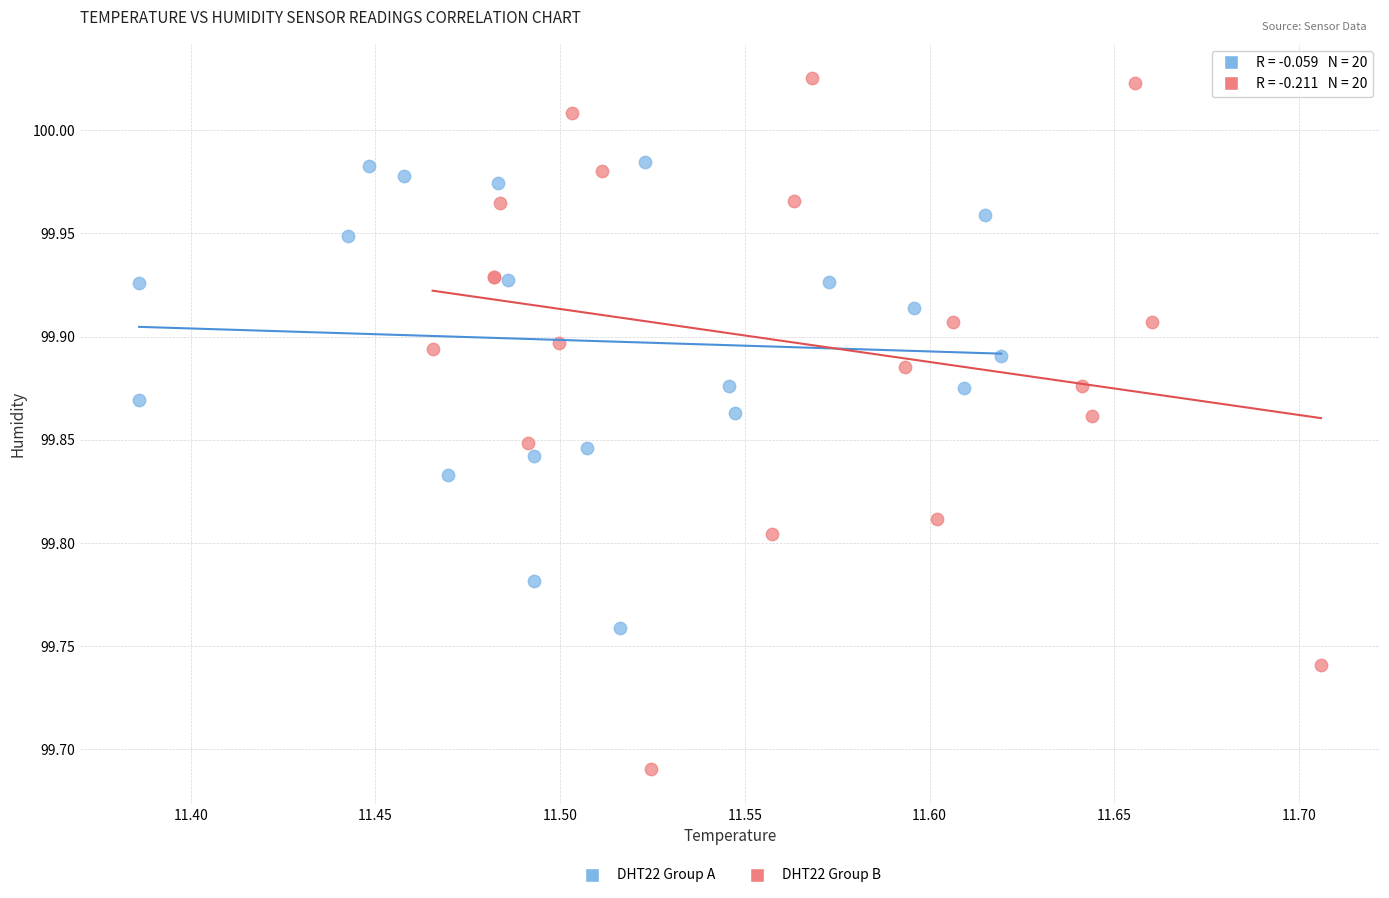

Which series contains the lowest Y value?

DHT22 Group B